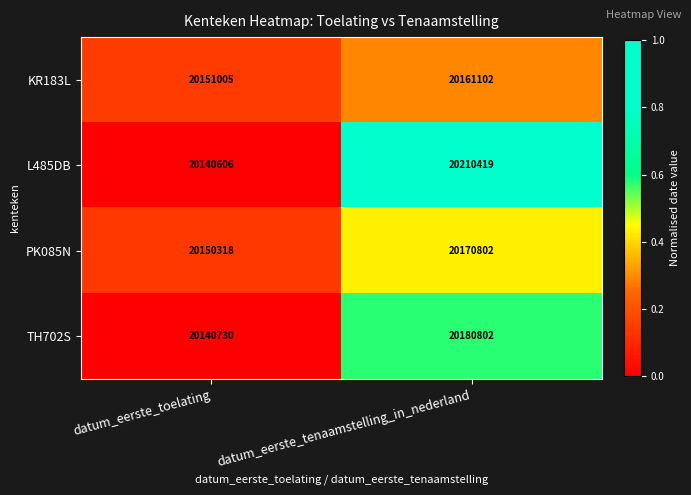

What is the difference between the PK085N values at datum_eerste_toelating and datum_eerste_tenaamstelling_in_nederland?

20484